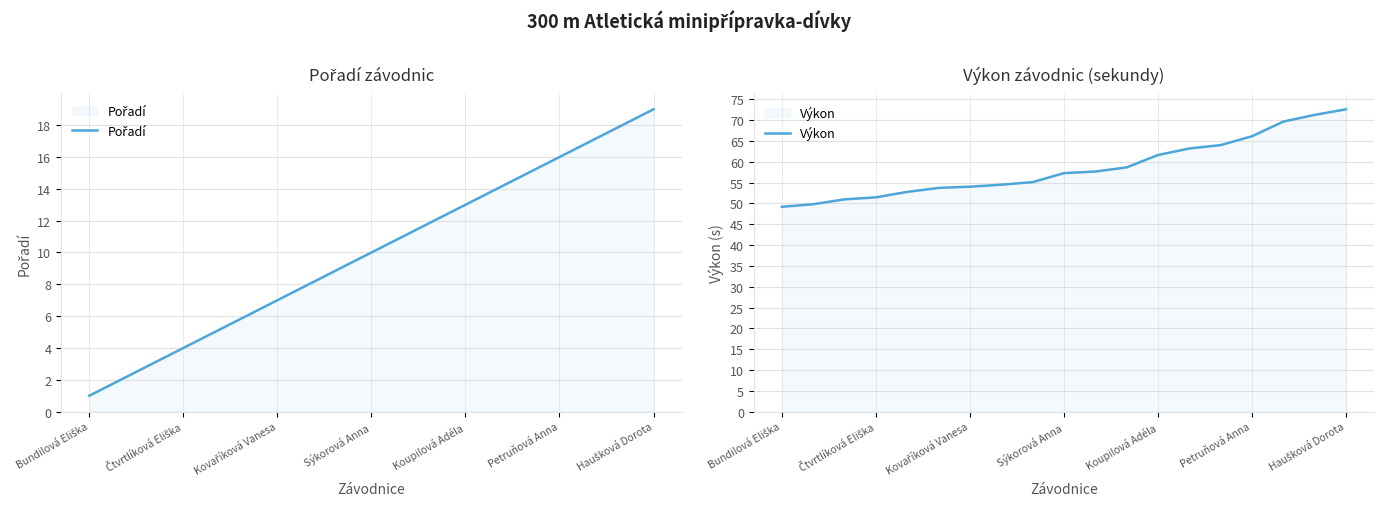

What is the lowest value of the Výkon series?

49.2